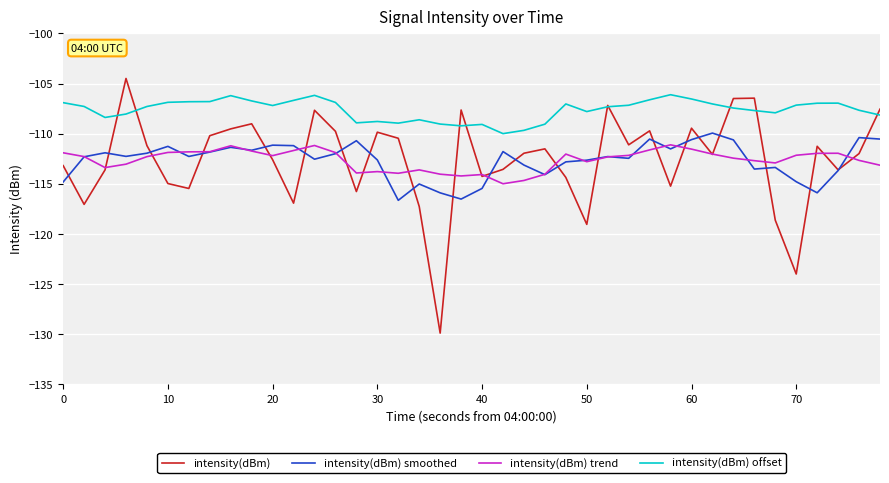

Rank the series by their maximum value, from lowest to highest.

intensity(dBm) trend, intensity(dBm) smoothed, intensity(dBm) offset, intensity(dBm)